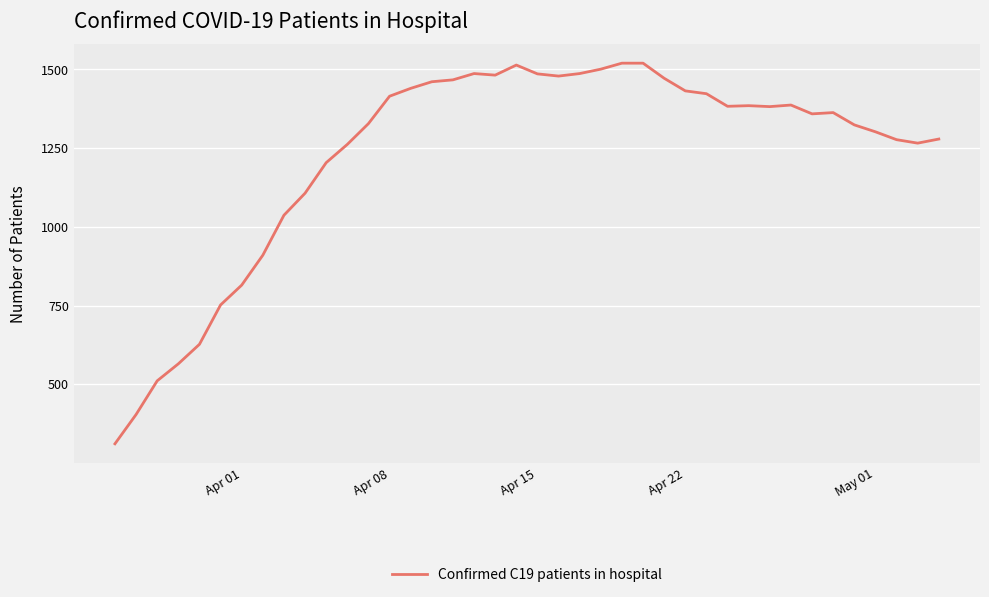

What is the difference between the maximum and minimum values?

1209